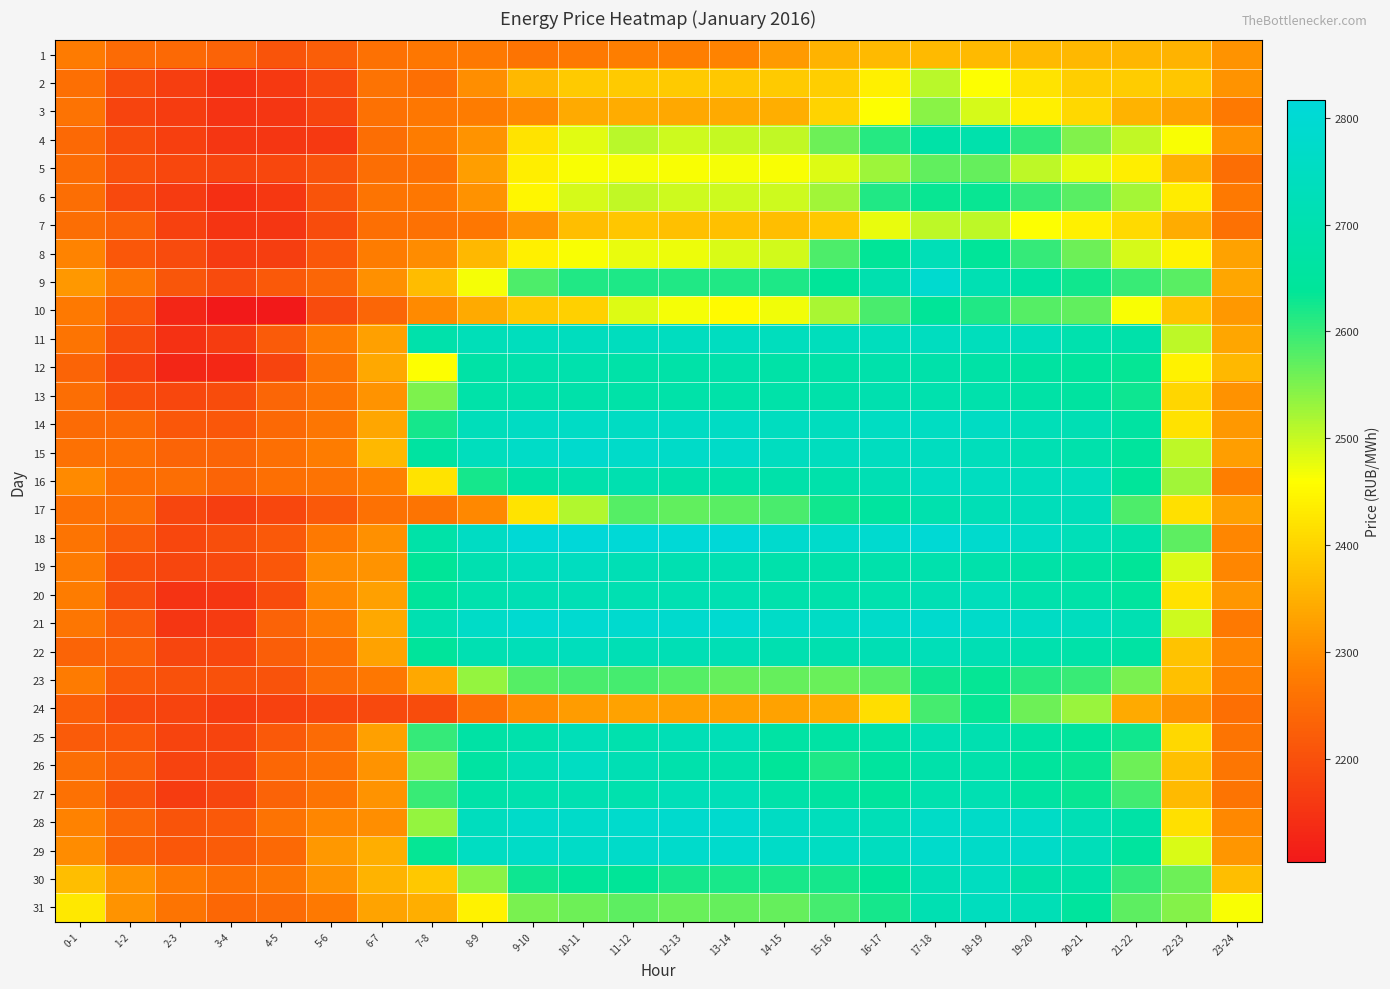

List the series in order of their peak value, lowest first.

1, 7, 2, 3, 5, 6, 24, 23, 10, 4, 12, 13, 8, 27, 25, 17, 20, 22, 31, 19, 11, 30, 16, 26, 14, 29, 15, 28, 9, 21, 18